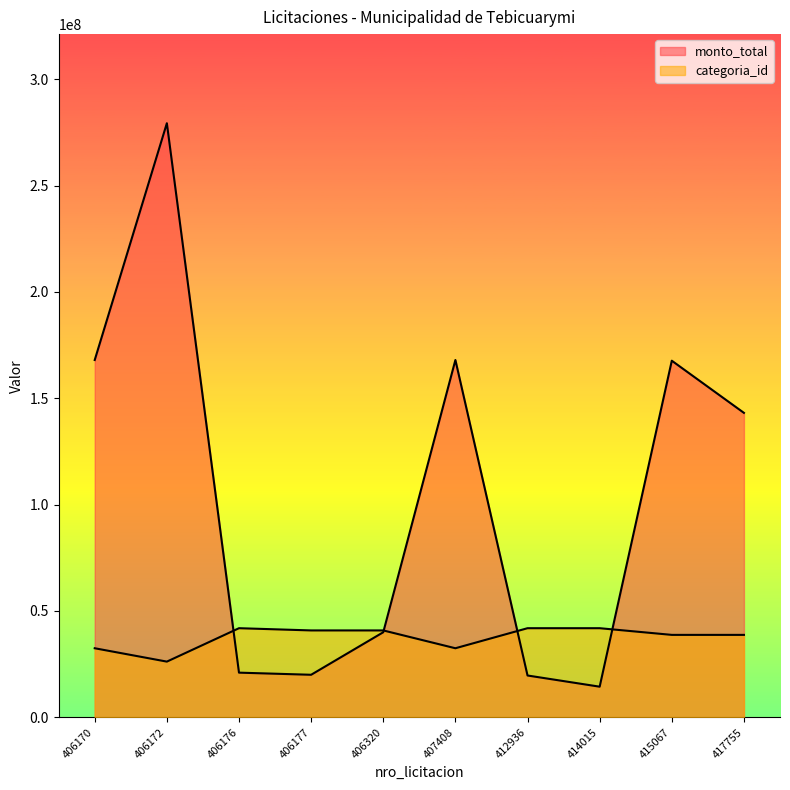

What is the sum of all categoria_id values?

376045993.1